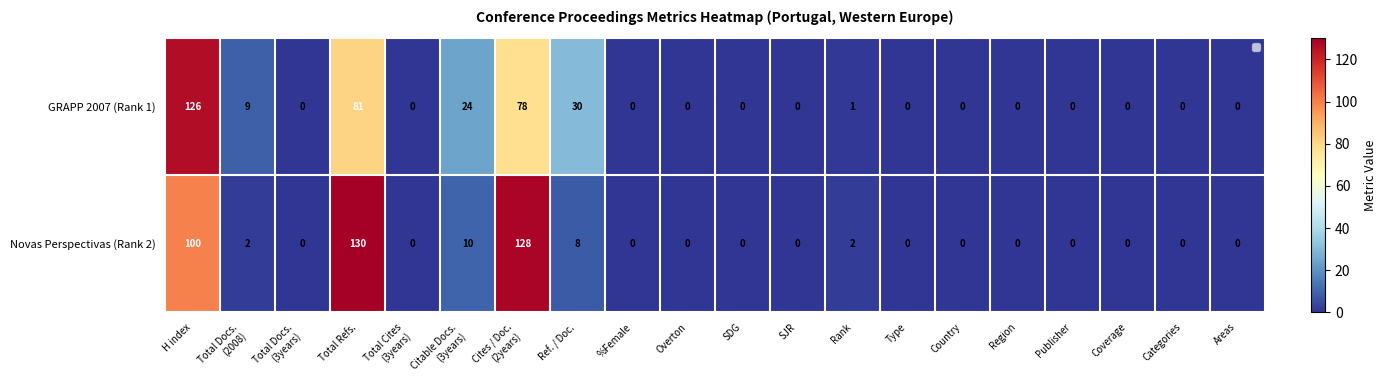

Rank the series by their average value, from highest to lowest.

Novas Perspectivas (Rank 2), GRAPP 2007 (Rank 1)